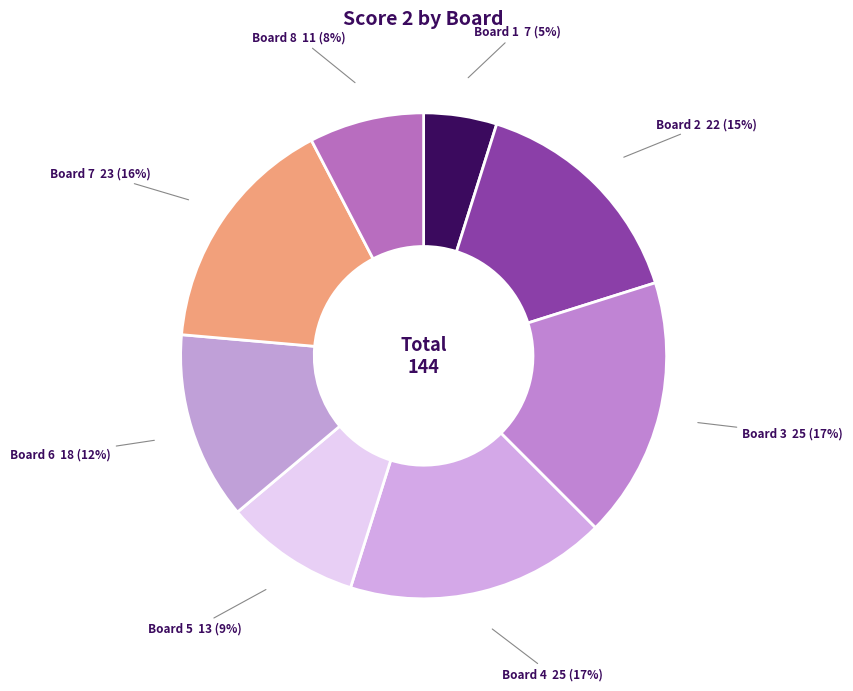

Is the sum of Board 7 and Board 8 greater than half?

No